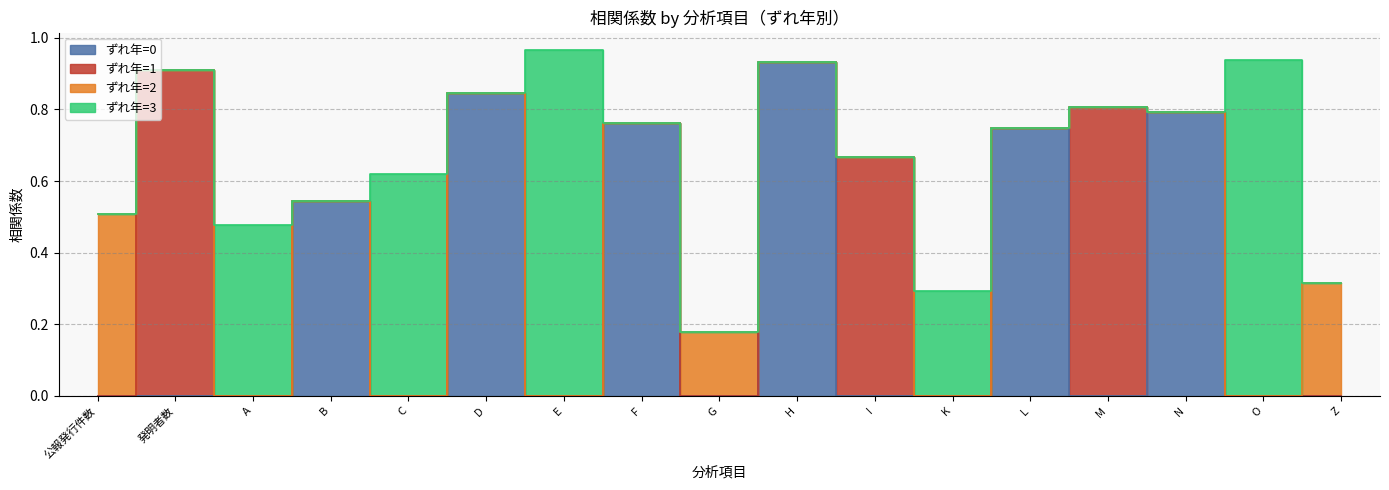

Count the number of categories in the chart.

17